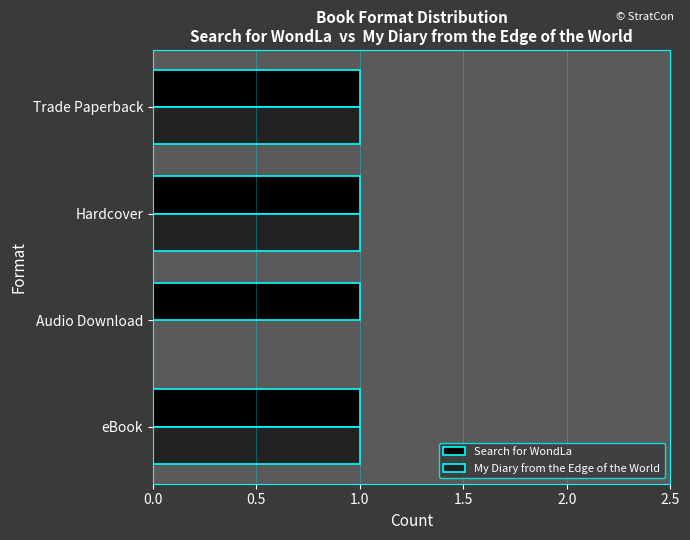

True or false: My Diary from the Edge of the World has a value of 1 at eBook.

True